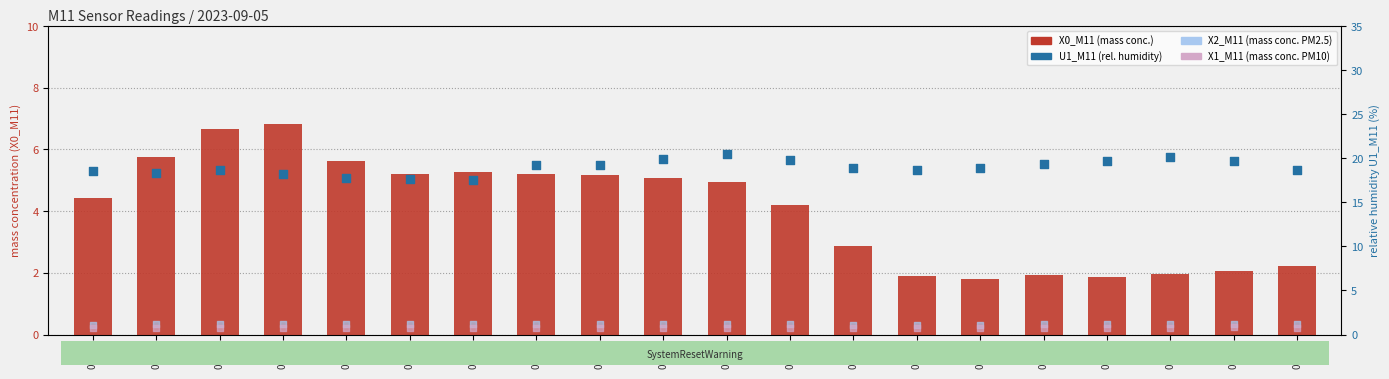

What is the total value across all series at 08:04?

25.3